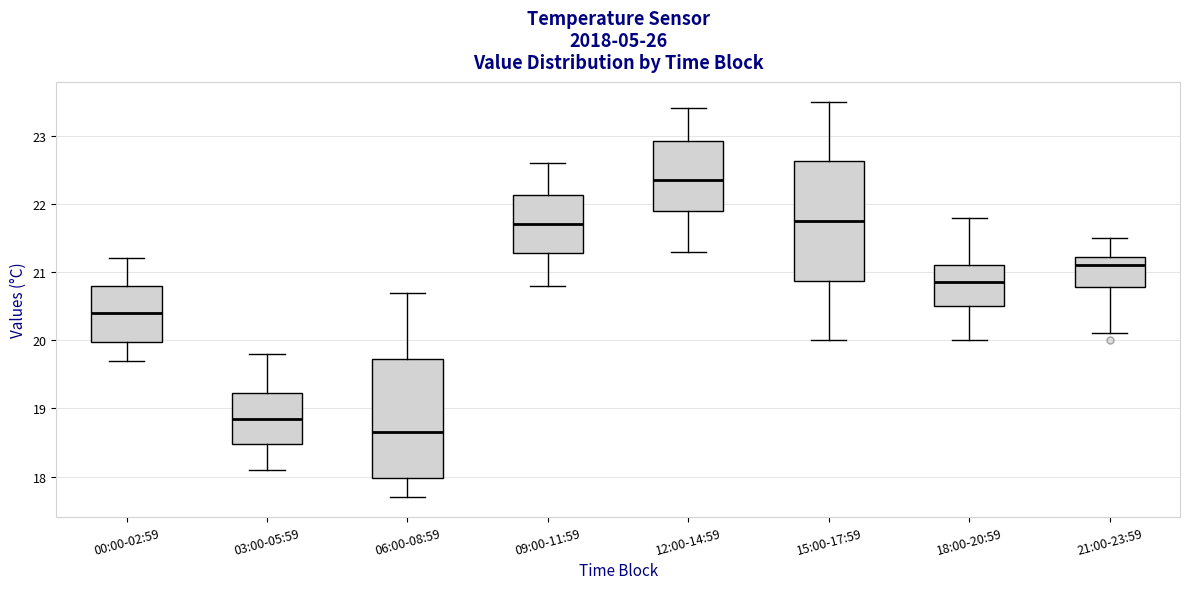

Reading left to right, read every box against the y-axis: the position of its median line, the range the box covers, and the ends of its whiskers. The values are not printed on the chart, so give them approximately, as read against the axis.

00:00-02:59: median 20.4, box 20.0 to 20.8, whiskers 19.7 to 21.2
03:00-05:59: median 18.9, box 18.5 to 19.2, whiskers 18.1 to 19.8
06:00-08:59: median 18.7, box 18.0 to 19.7, whiskers 17.7 to 20.7
09:00-11:59: median 21.7, box 21.3 to 22.1, whiskers 20.8 to 22.6
12:00-14:59: median 22.4, box 21.9 to 22.9, whiskers 21.3 to 23.4
15:00-17:59: median 21.8, box 20.9 to 22.6, whiskers 20.0 to 23.5
18:00-20:59: median 20.9, box 20.5 to 21.1, whiskers 20.0 to 21.8
21:00-23:59: median 21.1, box 20.8 to 21.2, whiskers 20.1 to 21.5